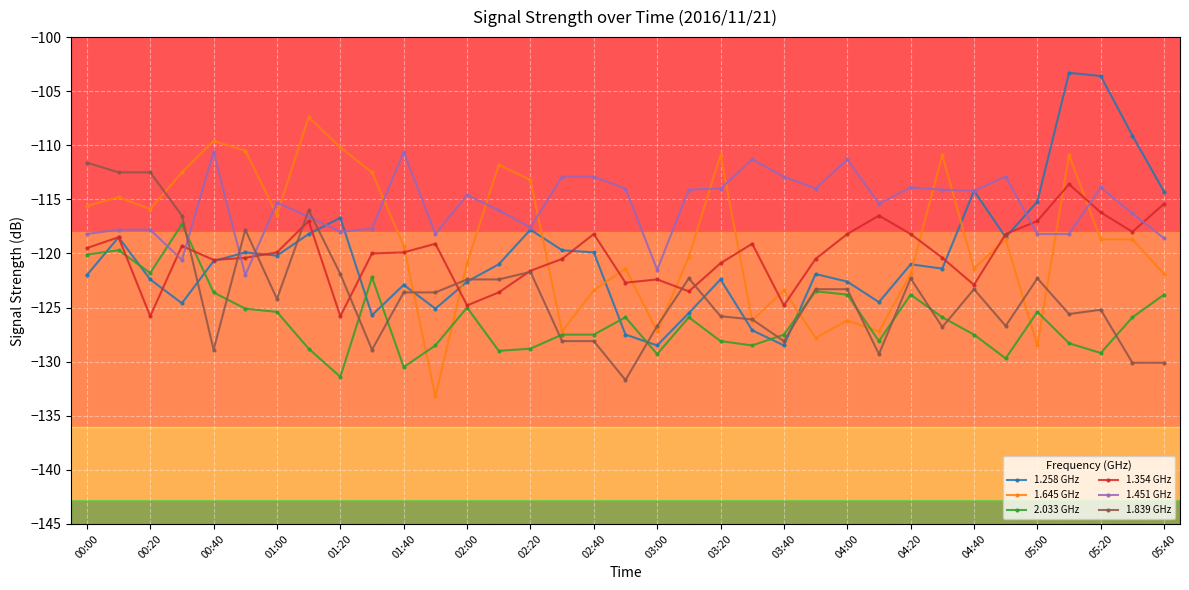

What is the value of the 1.451 GHz point at the 3rd from the left?

-117.8